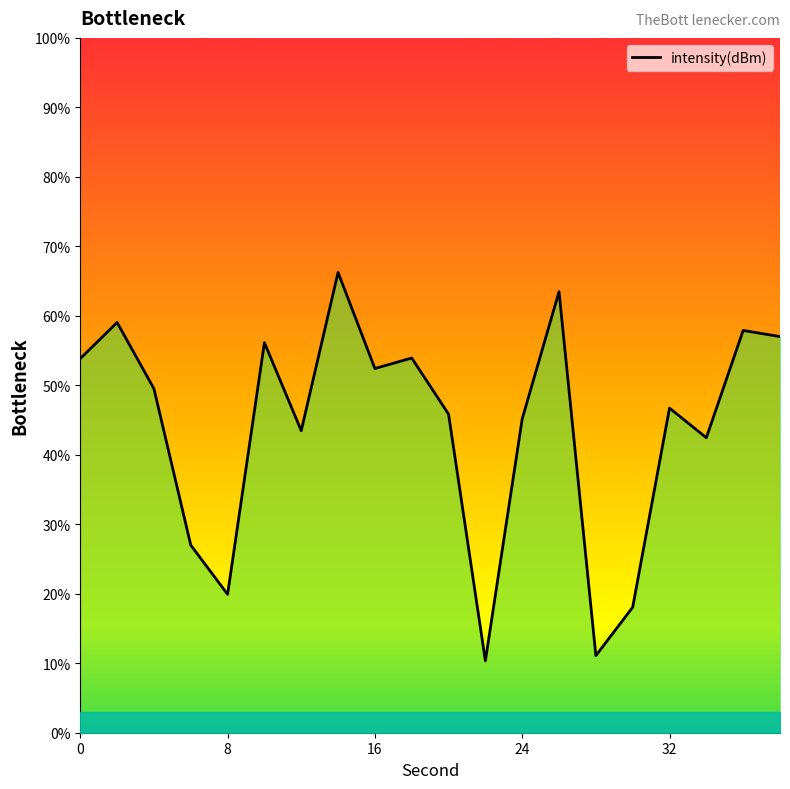

True or false: there are more than 2 points higher than both neighbors.

True